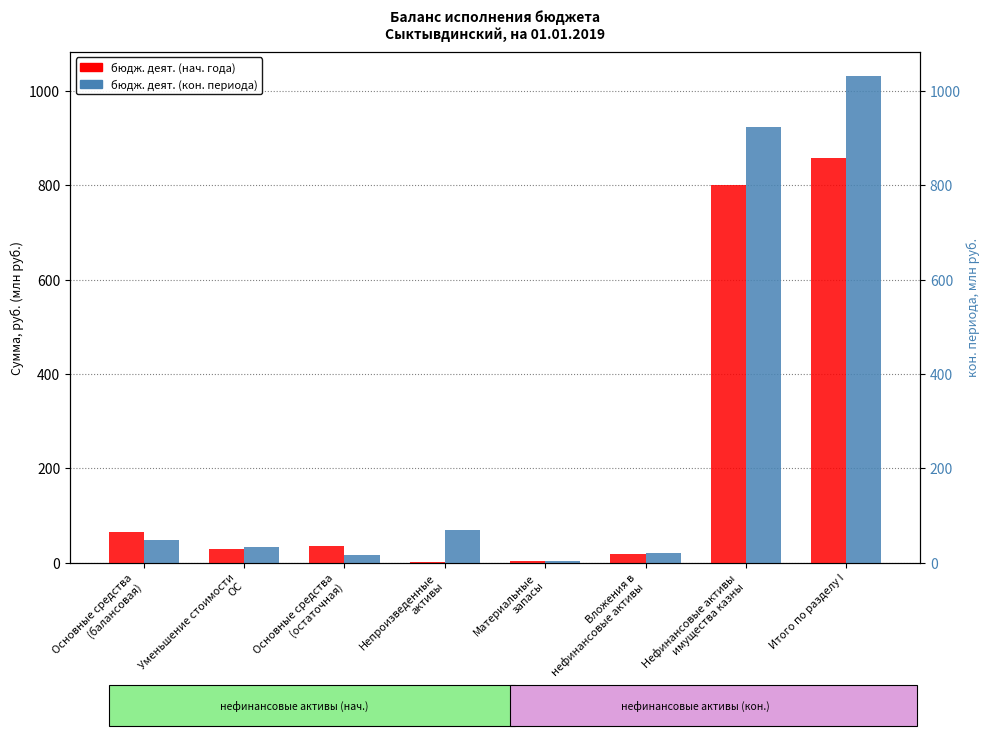

What is the difference between the бюдж. деят. (кон. периода) values at Уменьшение стоимости
ОС and Материальные
запасы?

28.5